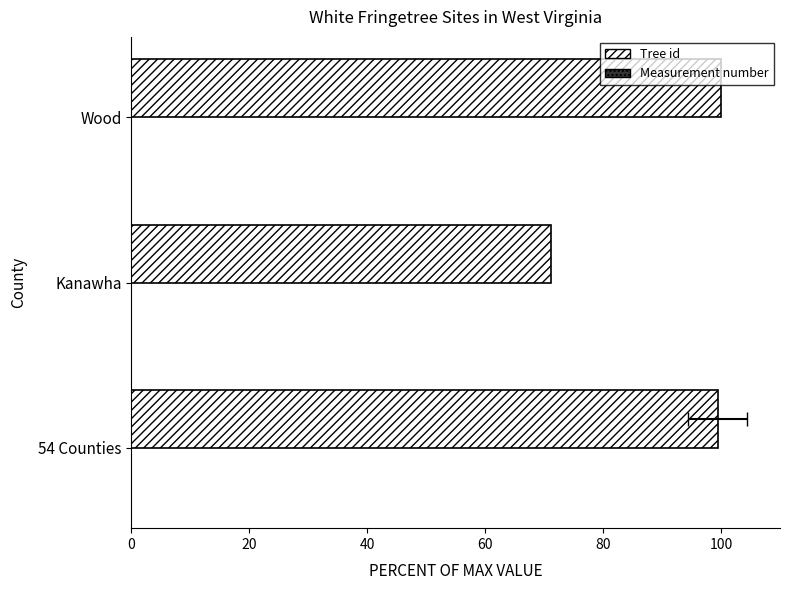

Count the number of data series in this chart.

2